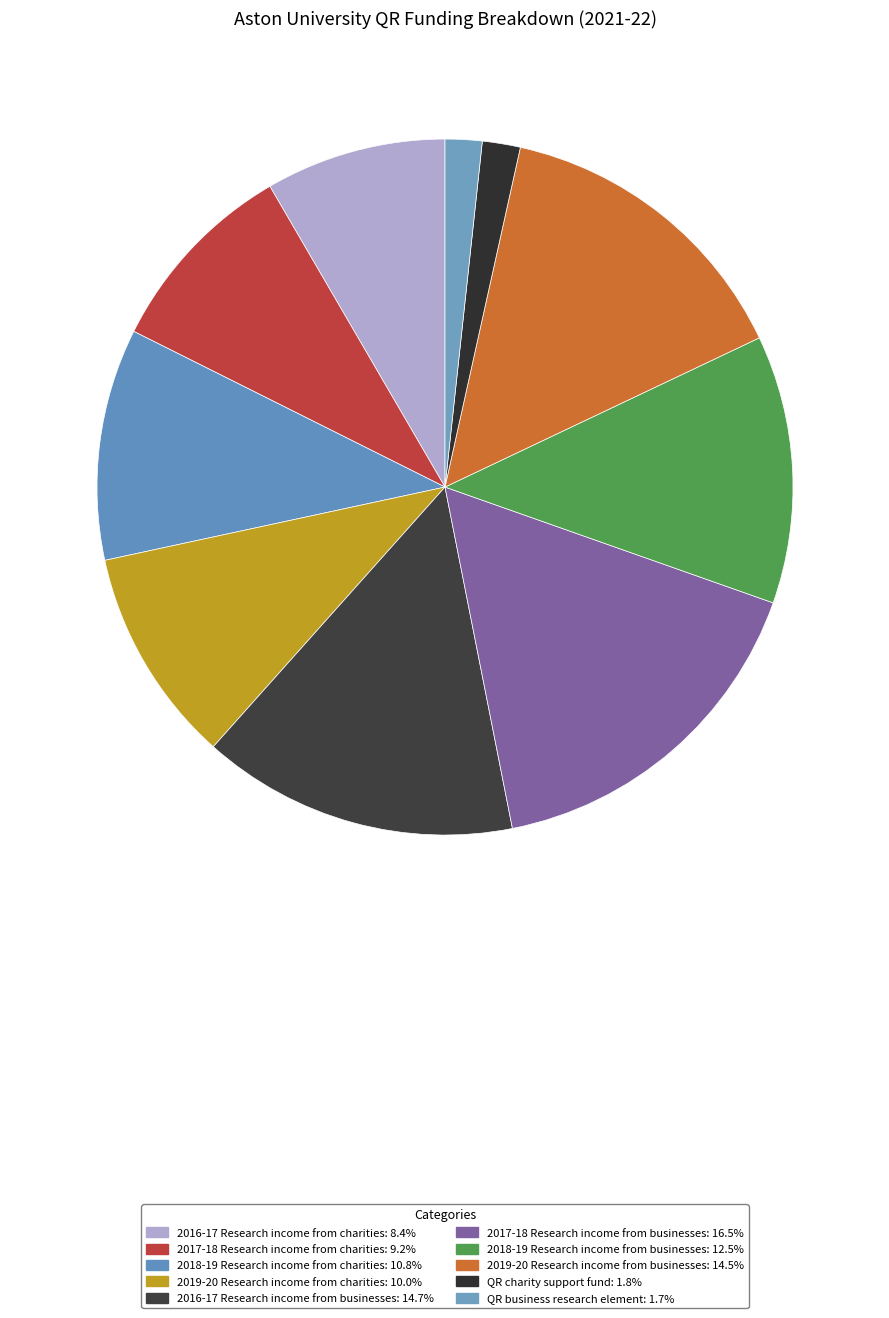

How many segments does this pie chart have?

10